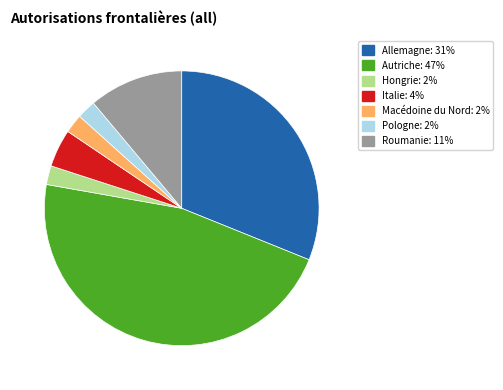

Which category has the biggest portion of the pie?

Autriche